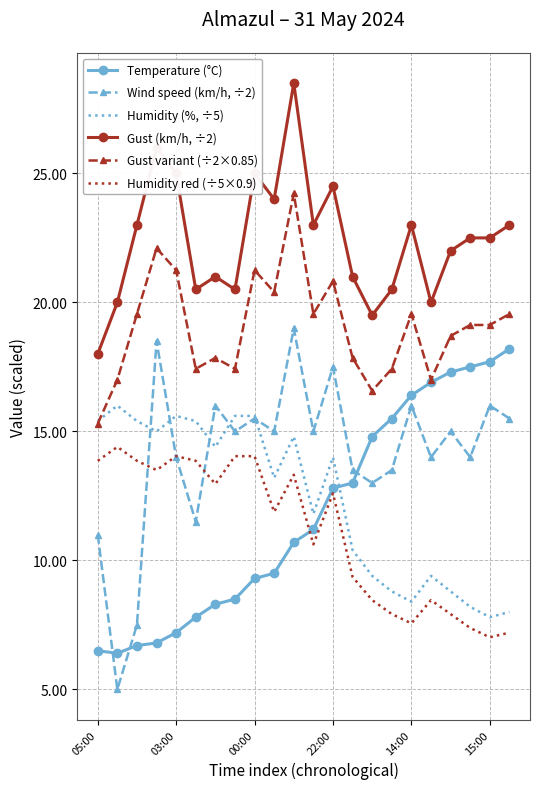

What is the lowest value of the Gust variant (÷2×0.85) series?

15.3